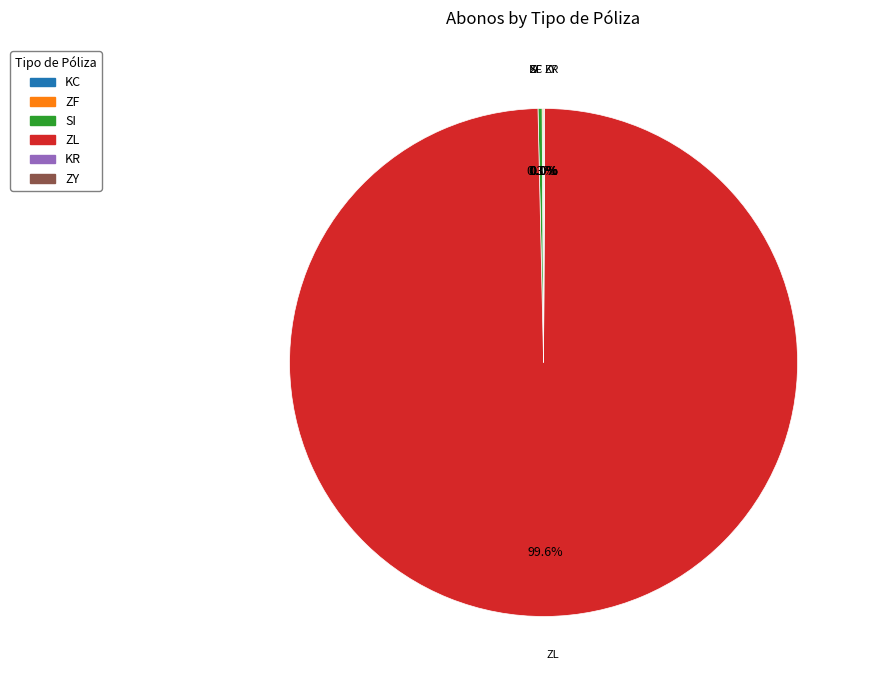

Which category accounts for the majority?

ZL